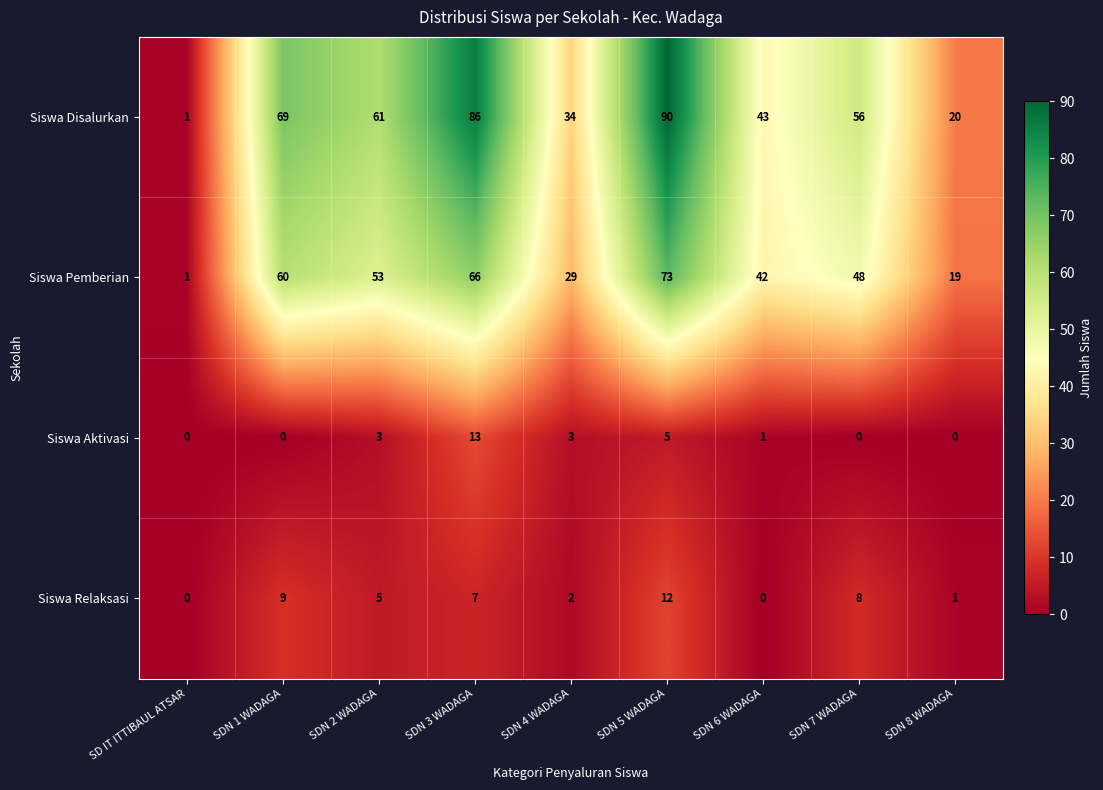

The Siswa Pemberian series shows 1 at SD IT ITTIBAUL ATSAR. True or false?

True